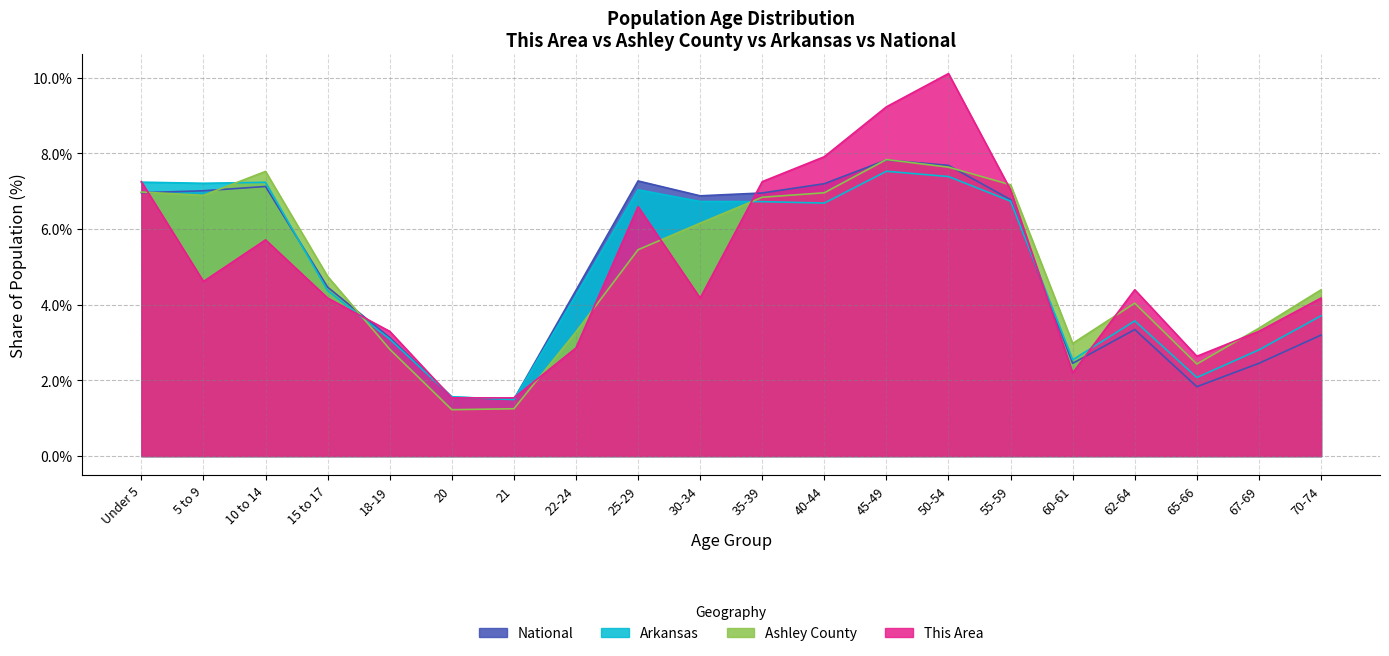

Rank the series by their maximum value, from lowest to highest.

Arkansas, National, Ashley County, This Area